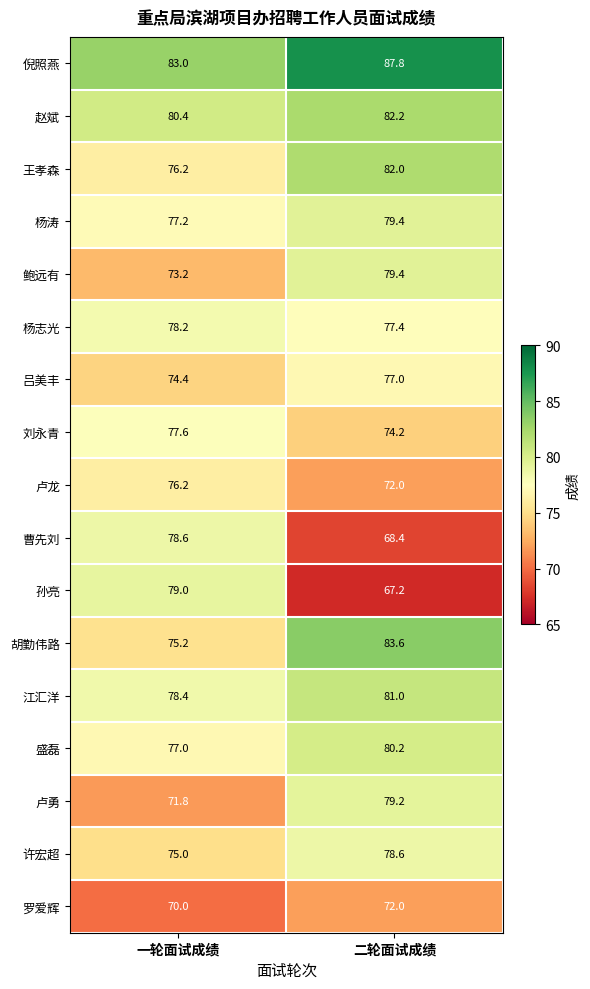

List the labels in order of 罗爱辉 value, largest first.

二轮面试成绩, 一轮面试成绩